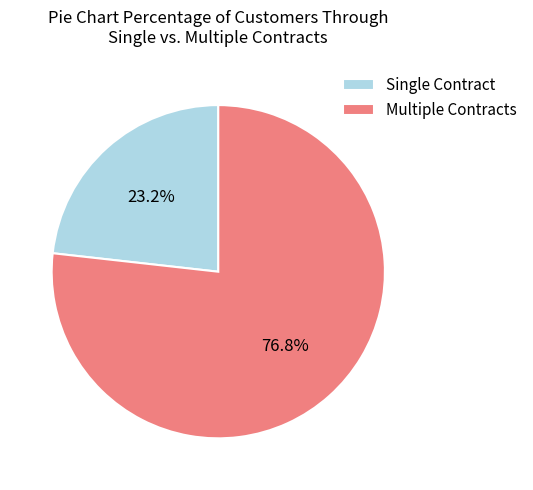

Approximately how many times larger is the value at Single Contract compared to Multiple Contracts?

0.3